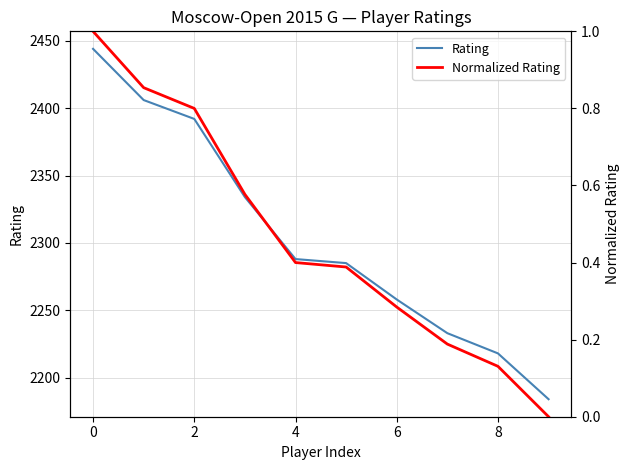

The value of Rating at 2 is 2392.0. True or false?

True